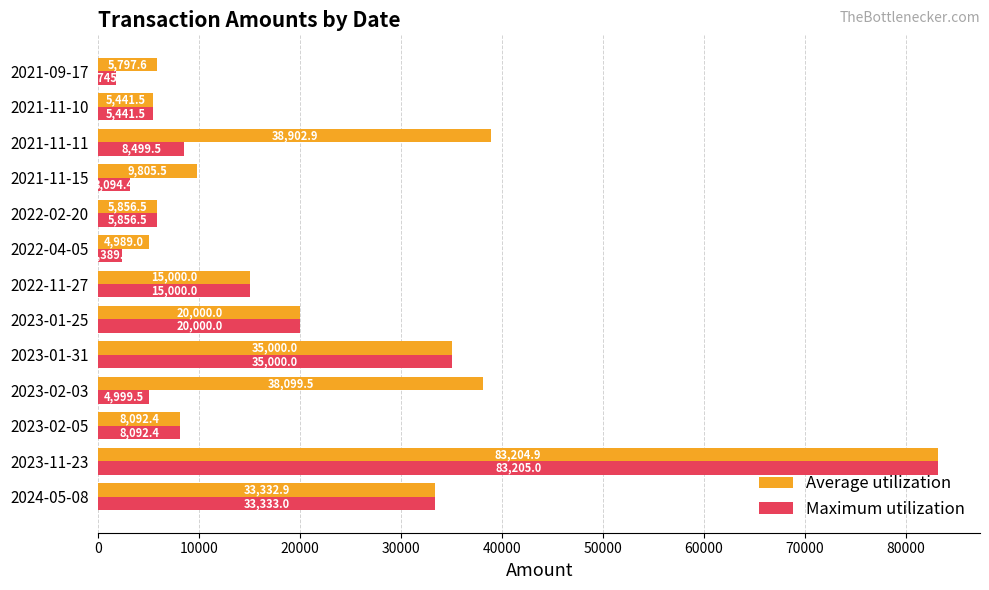

At which label does Maximum utilization reach its peak?

2023-11-23